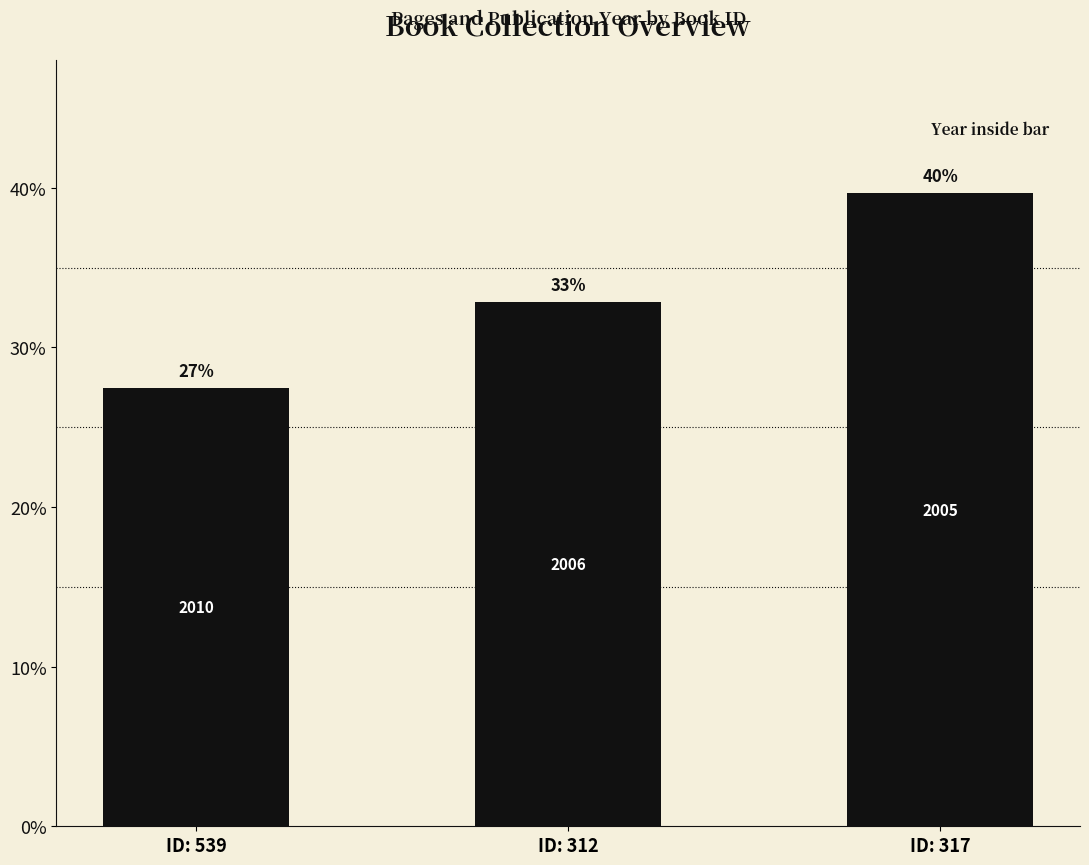

How many bars are there in total?

3